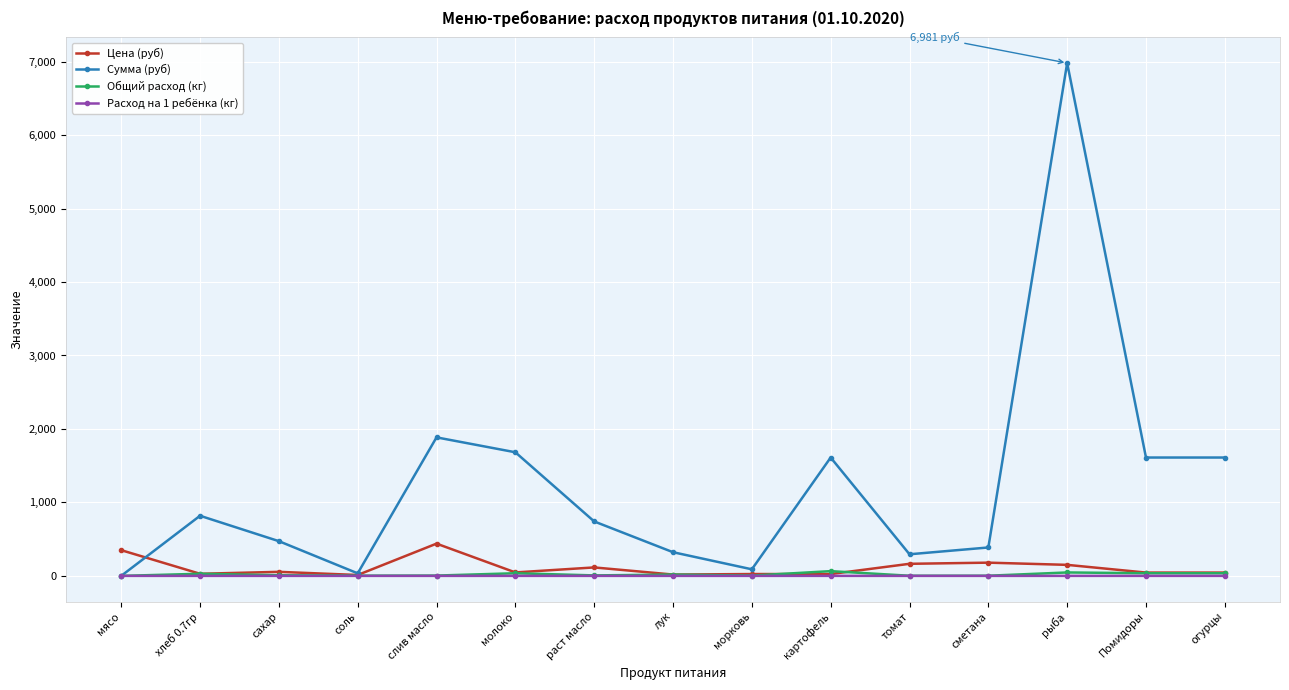

What is the sum of all Цена (руб) values?

1698.8